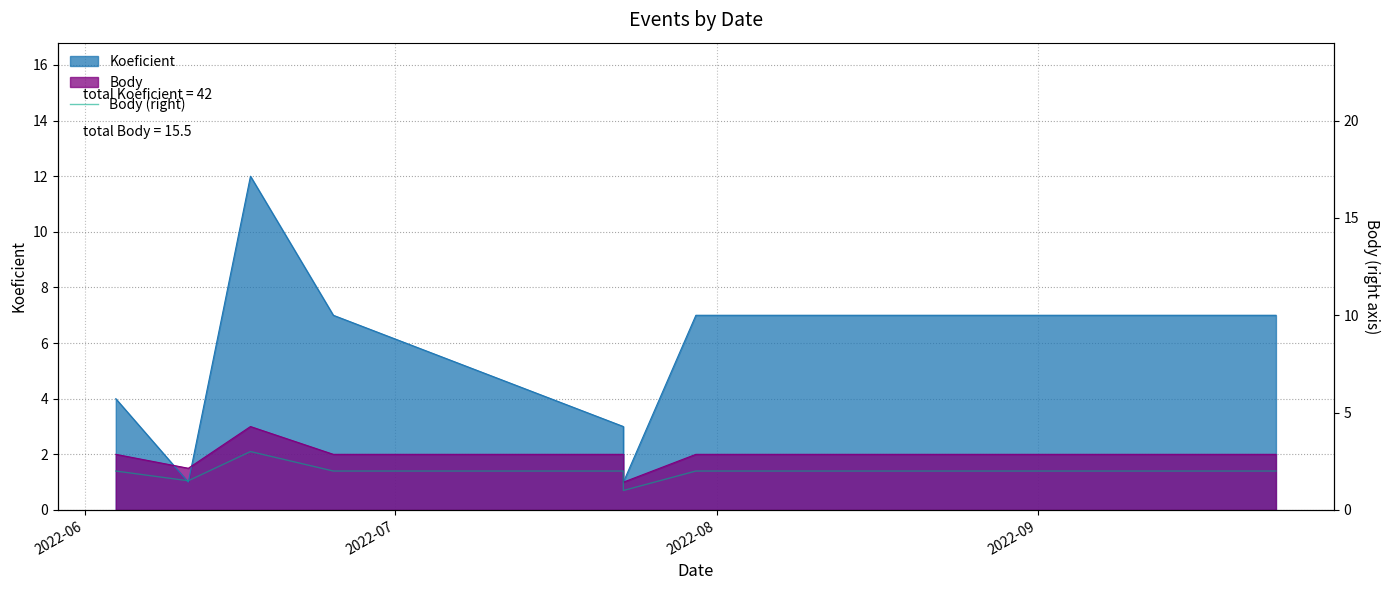

Reading left to right, extract all data points from this chart.

2.0	1.5	3.0	2.0	2.0	1.0	2.0	2.0